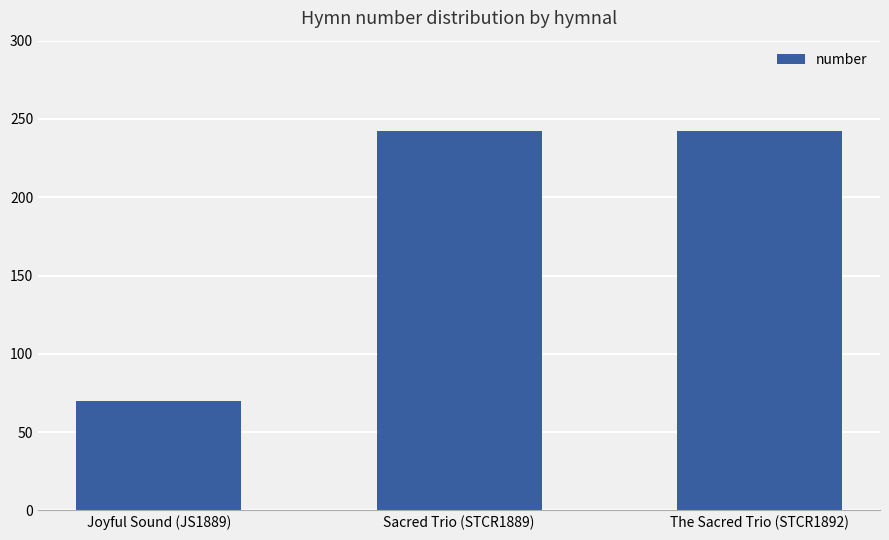

What is the sum of the values at Sacred Trio (STCR1889) and The Sacred Trio (STCR1892)?

484